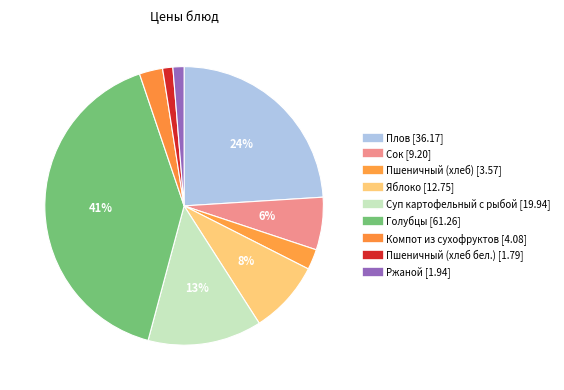

Rank the categories by value from highest to lowest.

Голубцы, Плов, Суп картофельный с рыбой, Яблоко, Сок, Компот из сухофруктов, Пшеничный (хлеб), Ржаной, Пшеничный (хлеб бел.)